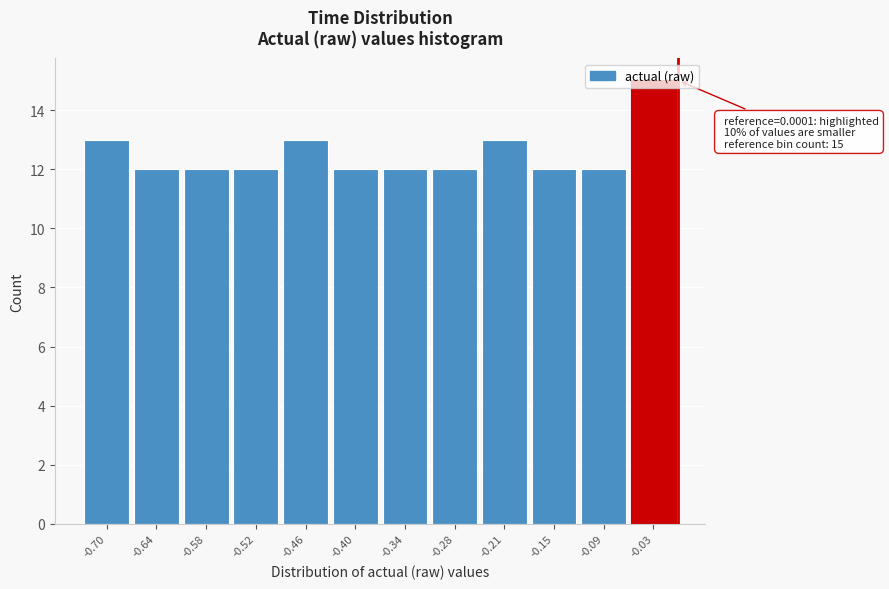

Which range on the x-axis has the tallest bar?

-0.06 to 0.00